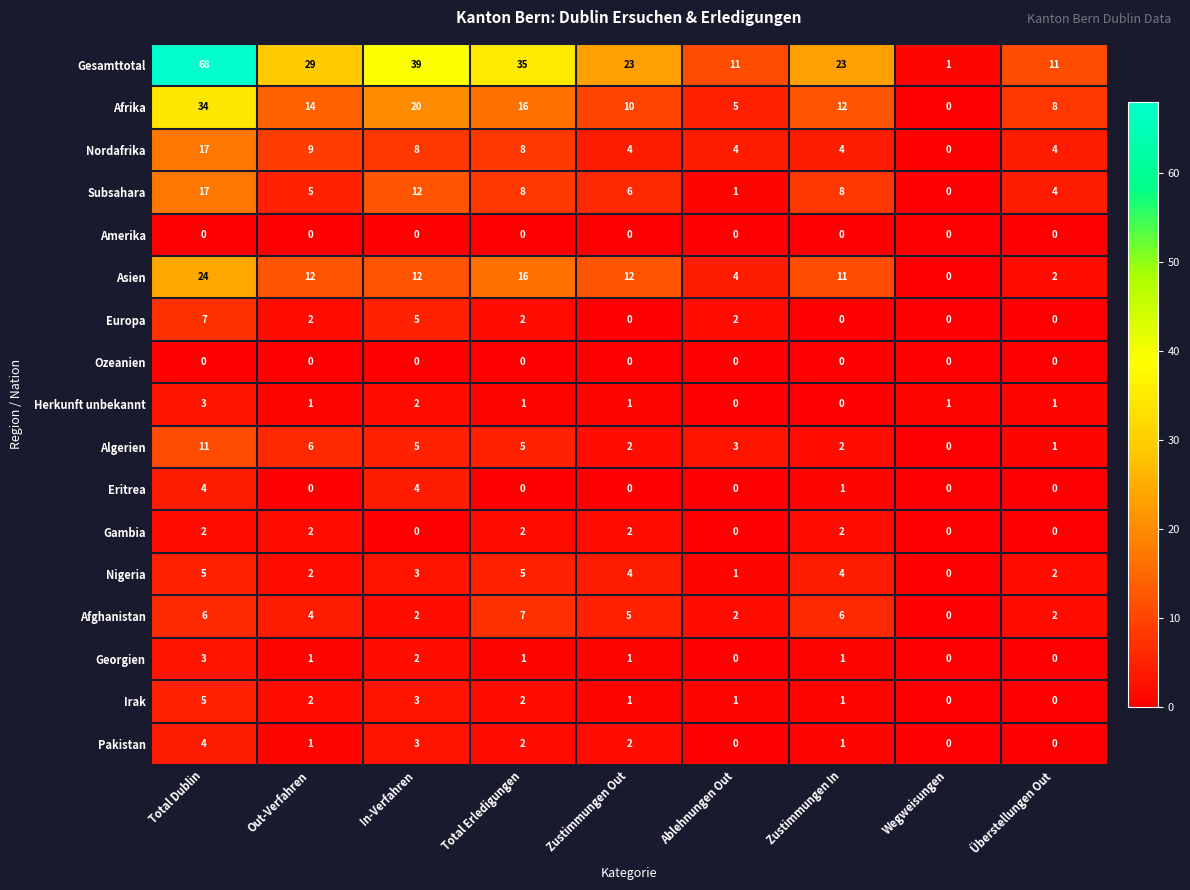

Which series has the widest spread of values?

Gesamttotal